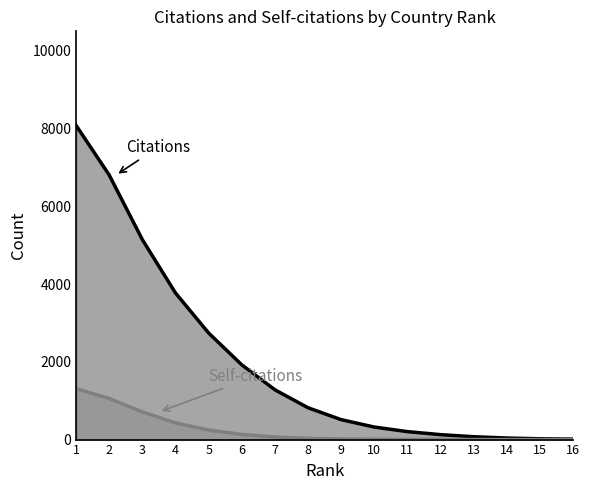

What is the value of the Self-citations point at the 12th from the left?

3